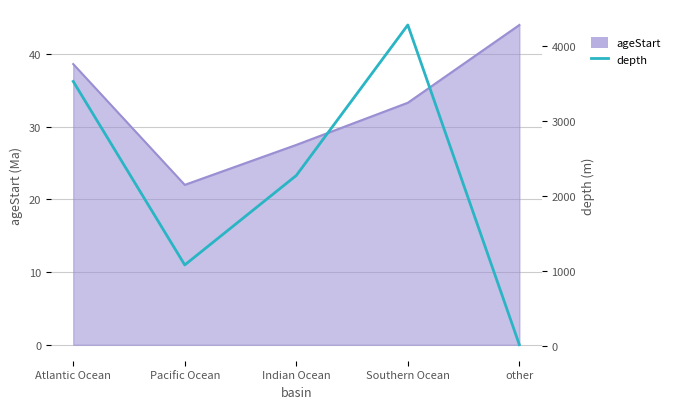

How many points are lower than both their immediate neighbors (excluding endpoints)?

1